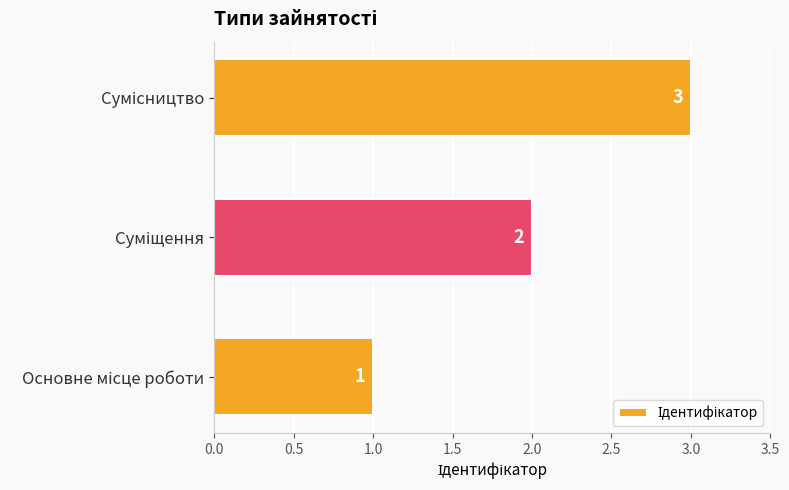

What is the difference between the second highest and minimum values?

1